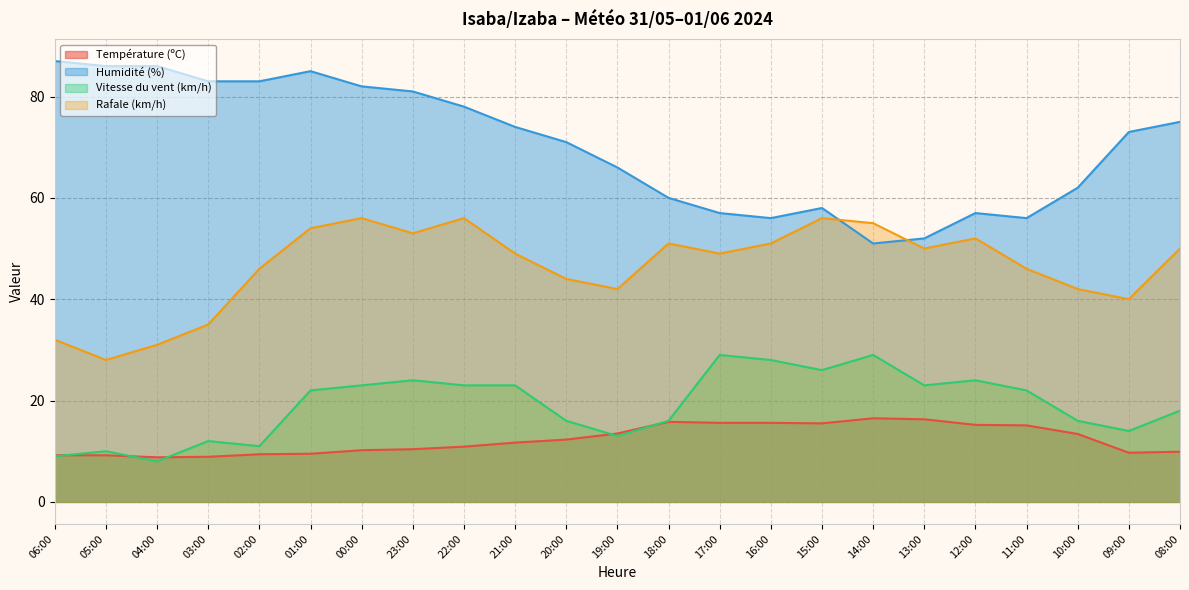

What is the total value across all series at 19:00?

134.5